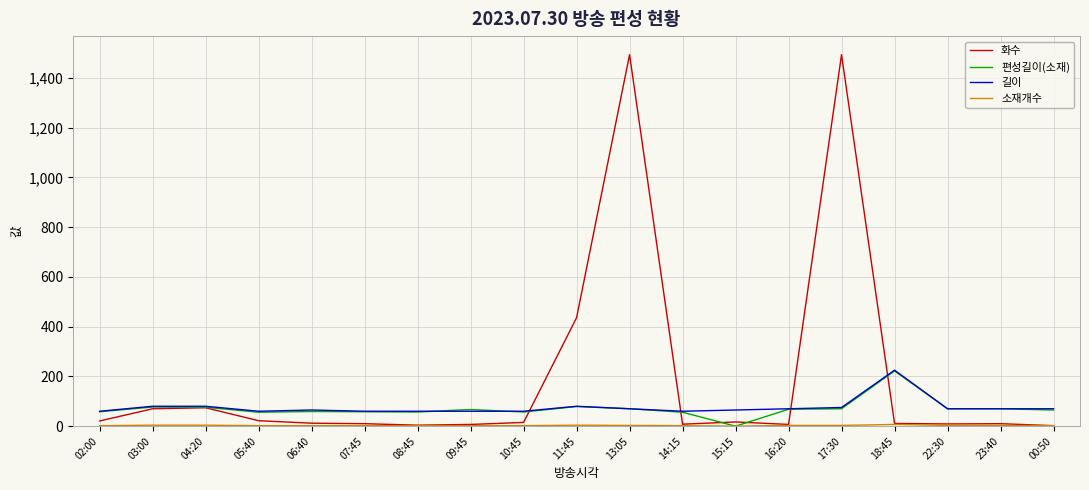

What is the difference between the maximum and minimum values in the 화수 series?

1491